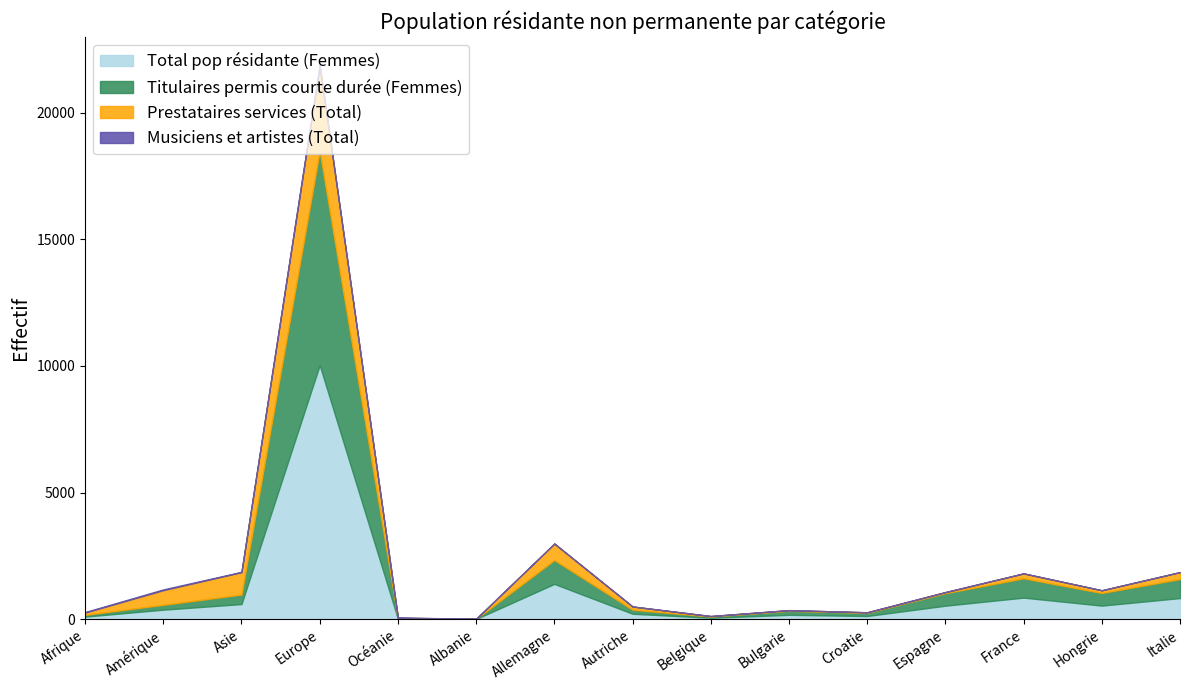

How many interior local peaks does the Total pop résidante (Femmes) series have?

4